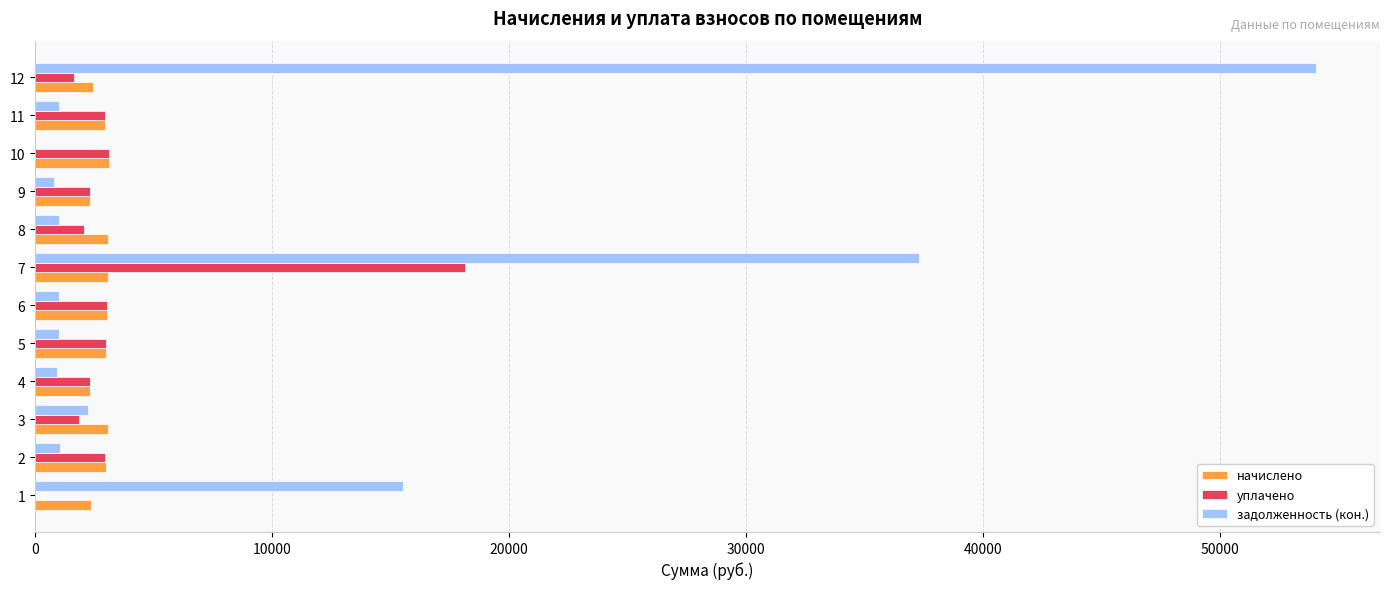

What is the total value across all series at 3?

7125.5